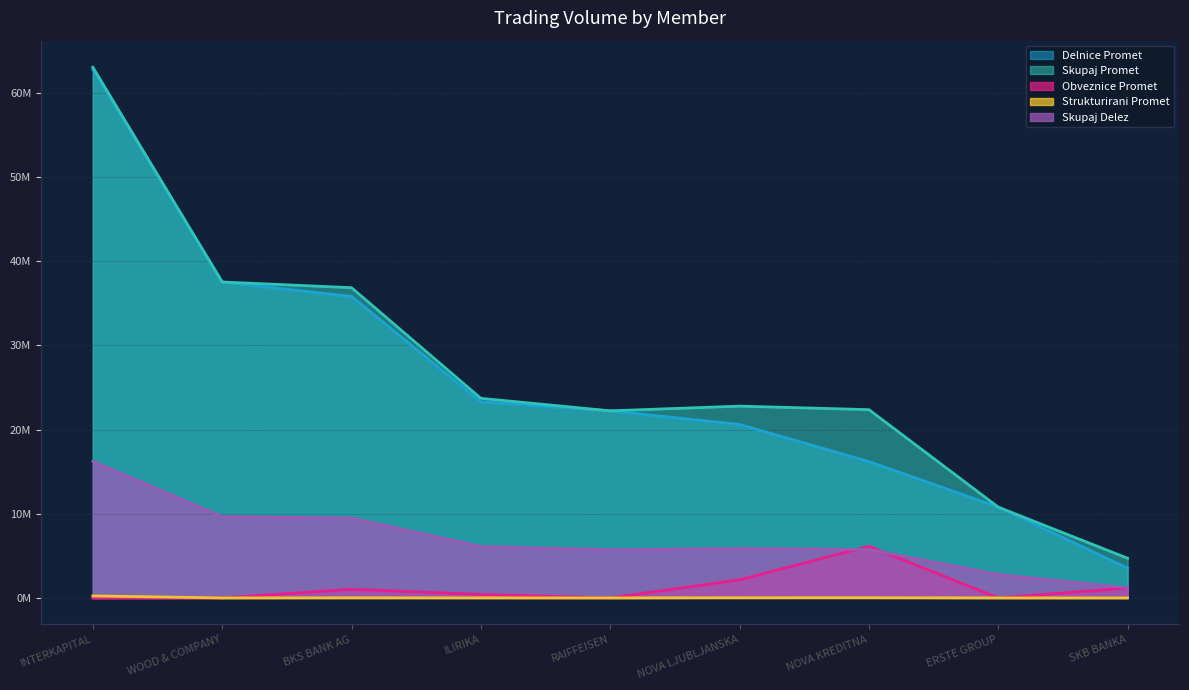

What is the spread (max minus min) of values at INTERKAPITAL?

63071887.8